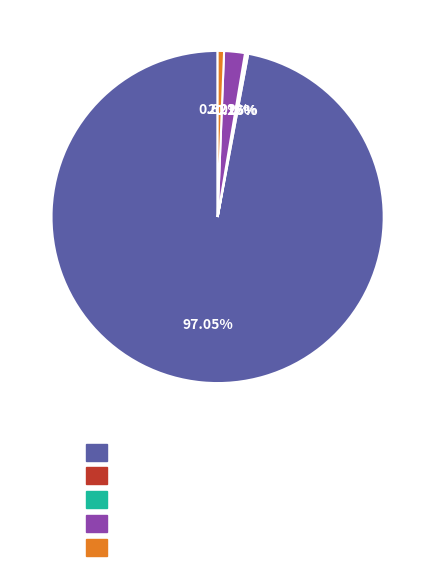

Is there a majority slice in this chart?

Yes